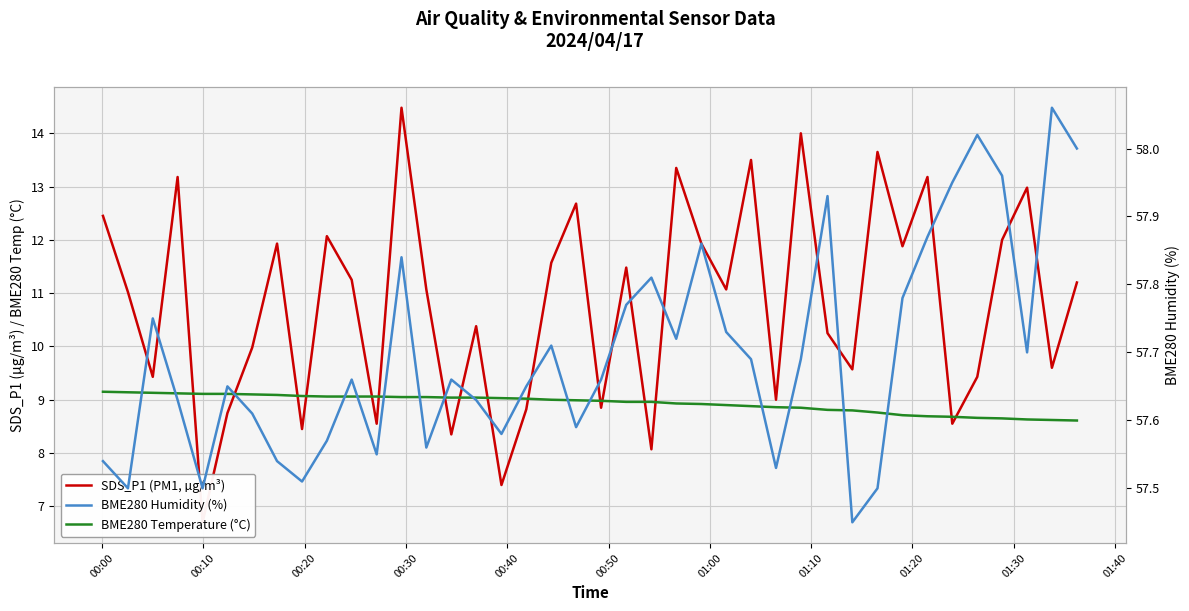

Which label corresponds to the smallest value in the chart?

00:40